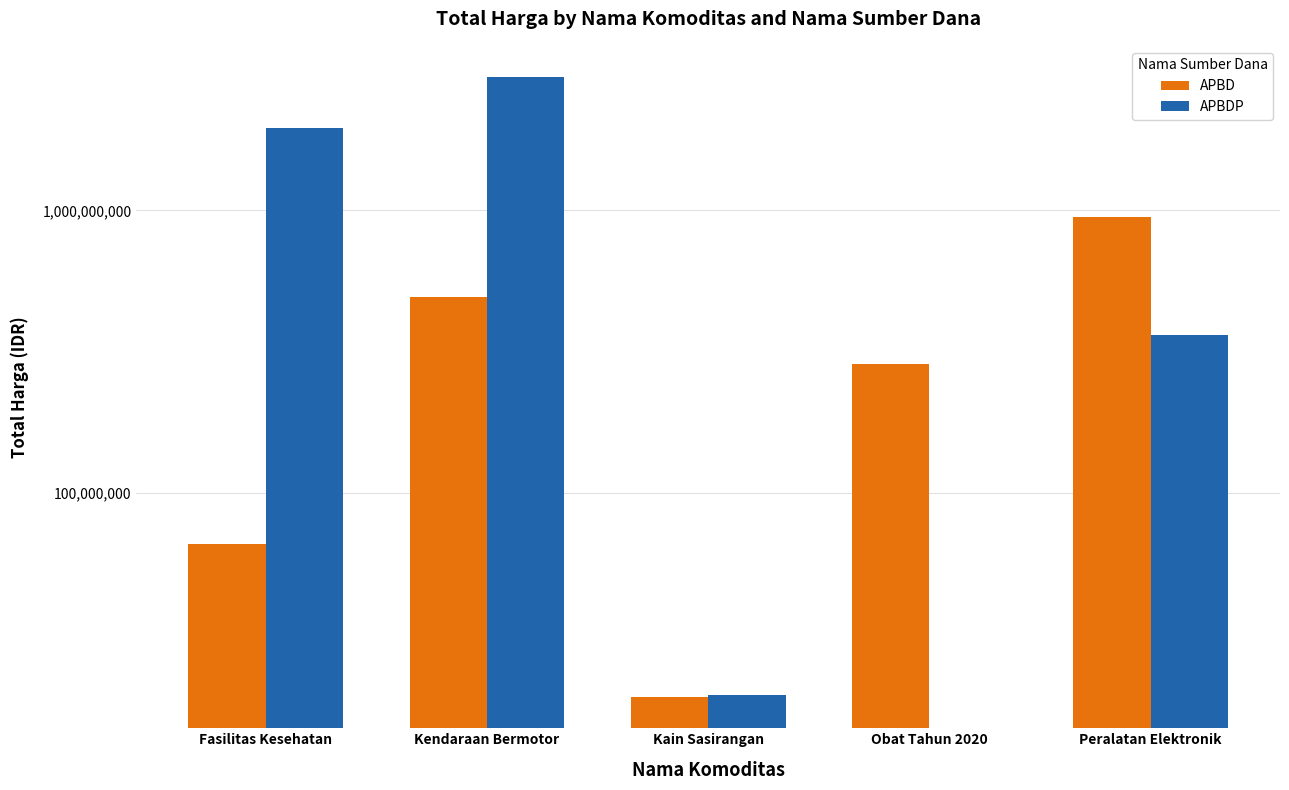

At which label is APBD closest to 483833500?

Kendaraan Bermotor